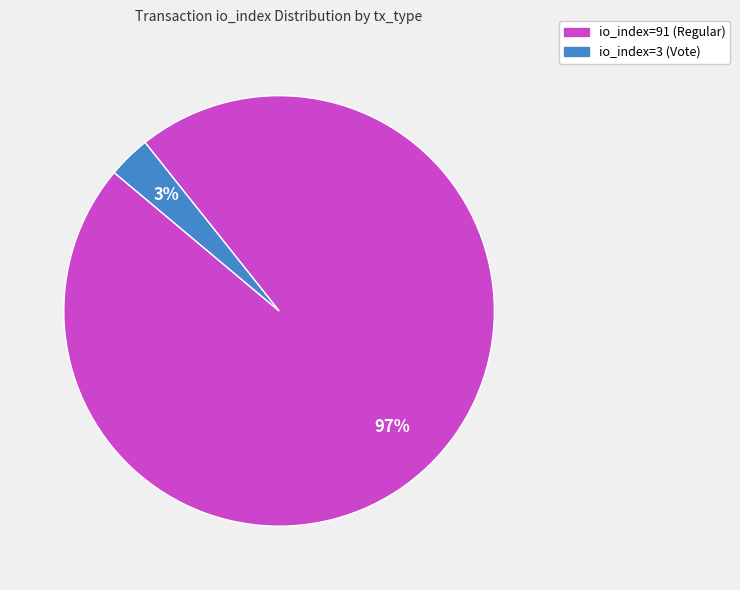

Does any single category account for the majority?

Yes